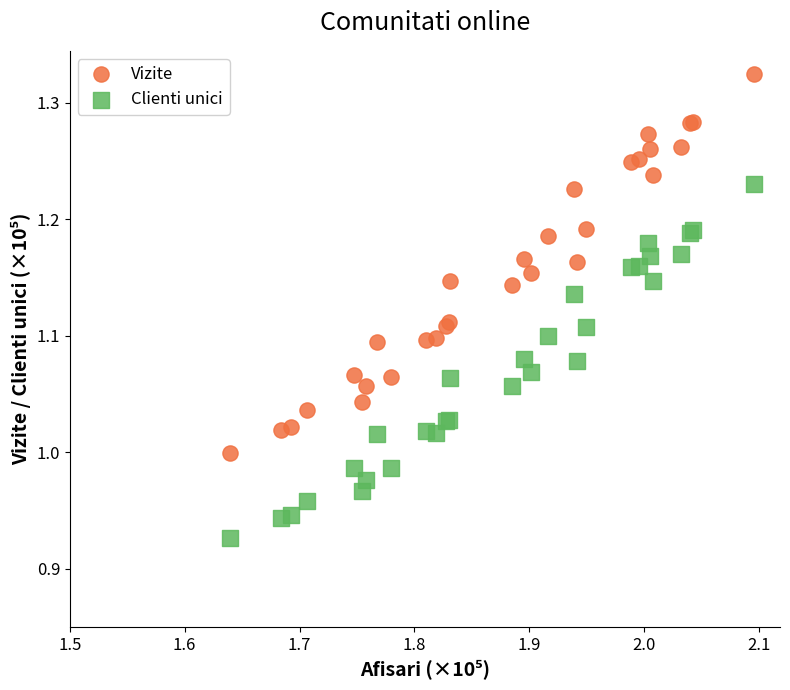

Which series reaches the maximum Y coordinate?

Vizite